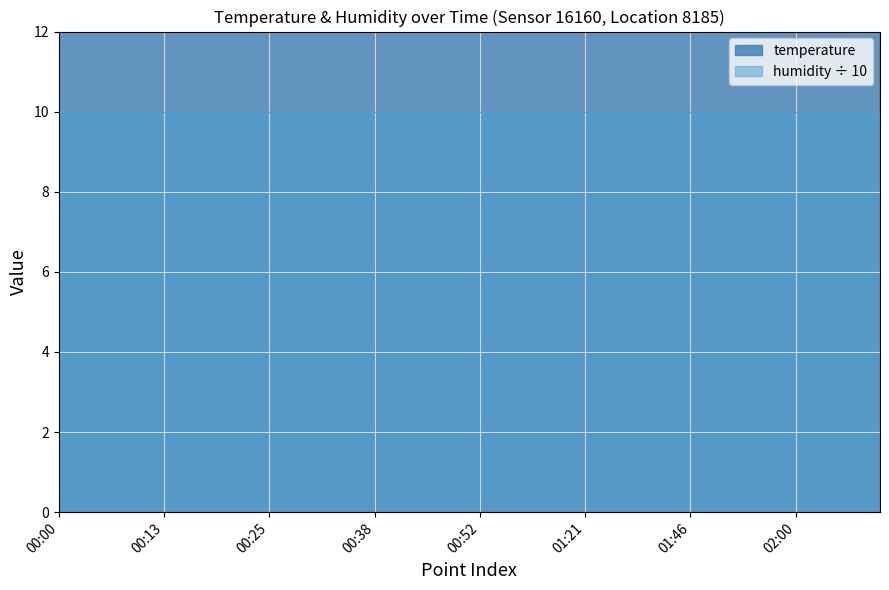

Between 01:31 and 01:54, which is larger?

01:31